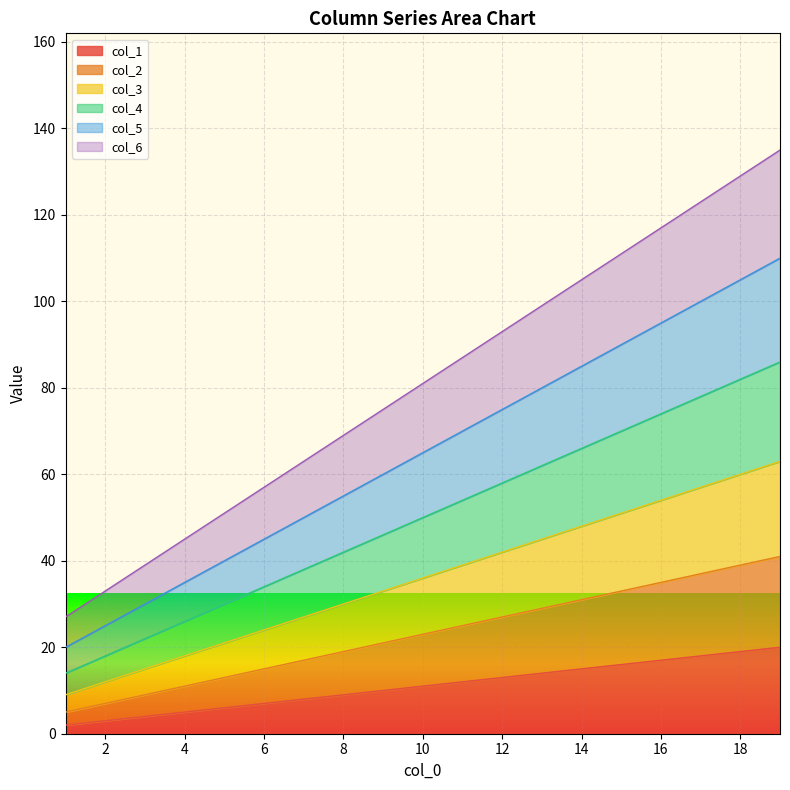

Does the chart display data point markers on the line(s)?

No